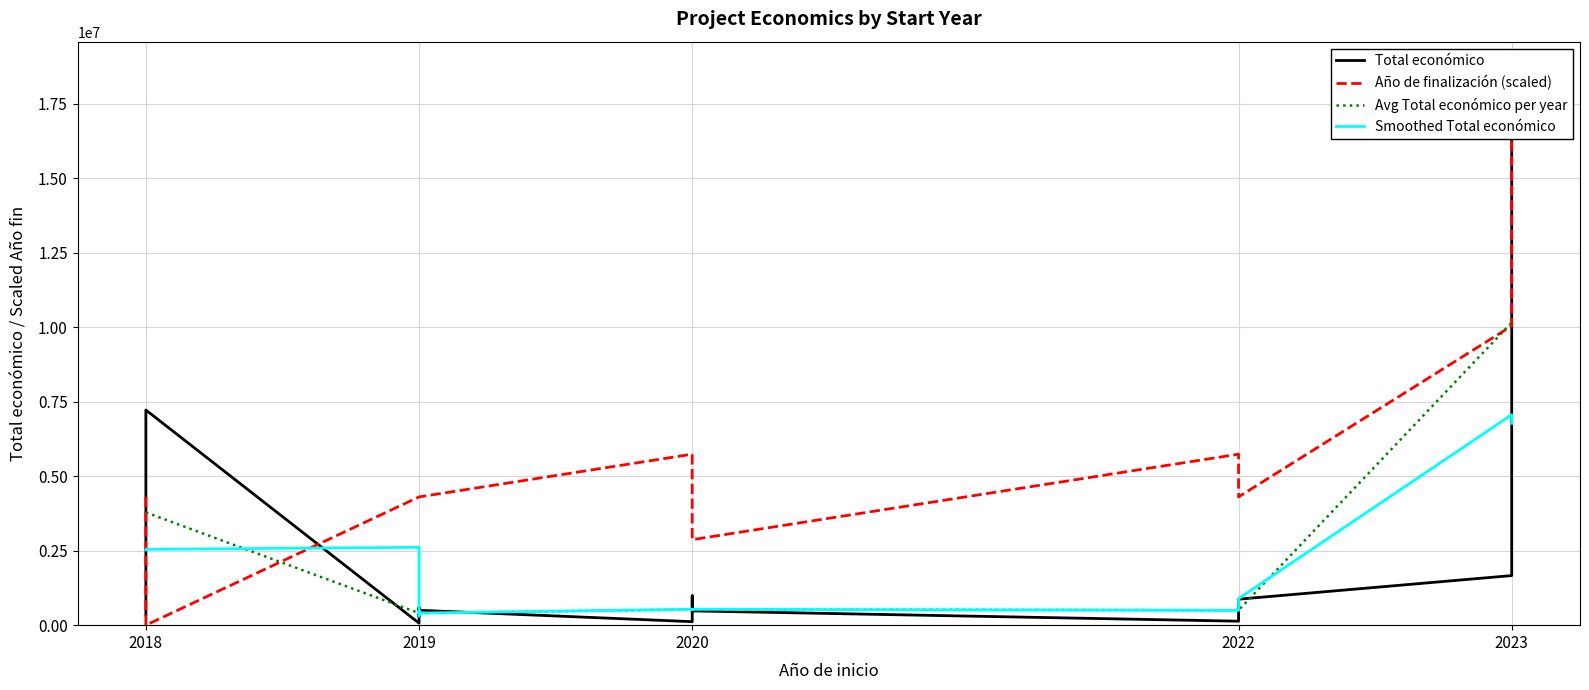

Read the Año de finalización value at 2019.

4305377.5